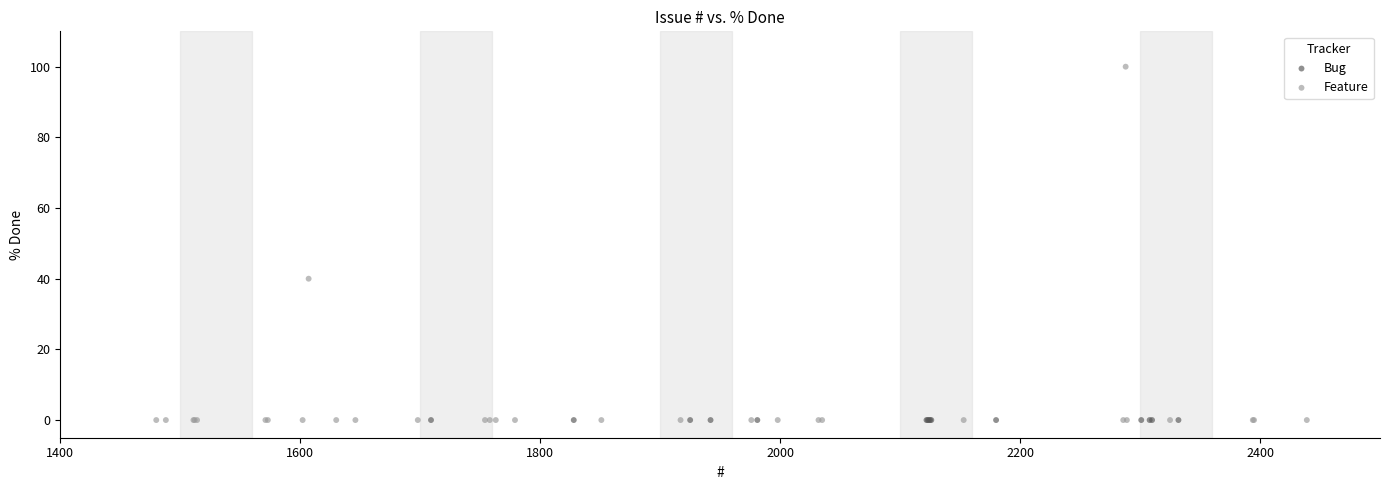

Which series reaches the maximum Y coordinate?

Feature